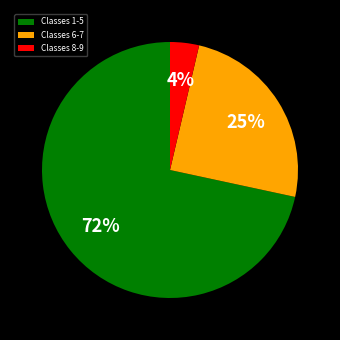

Is there any slice that represents more than half of the pie?

Yes